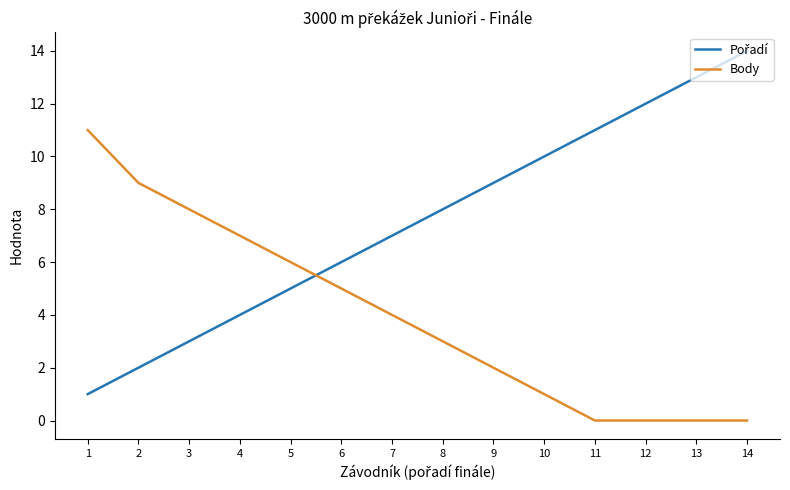

What is the difference between the maximum and minimum values in the Body series?

11